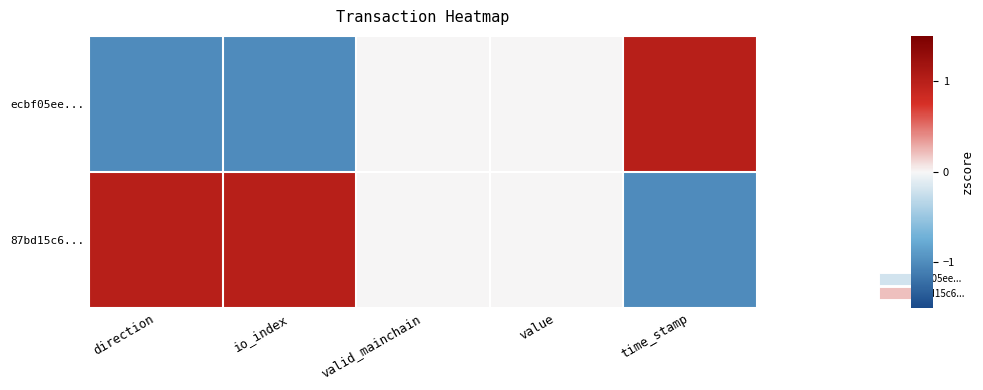

Which category has the highest value across all series?

time_stamp